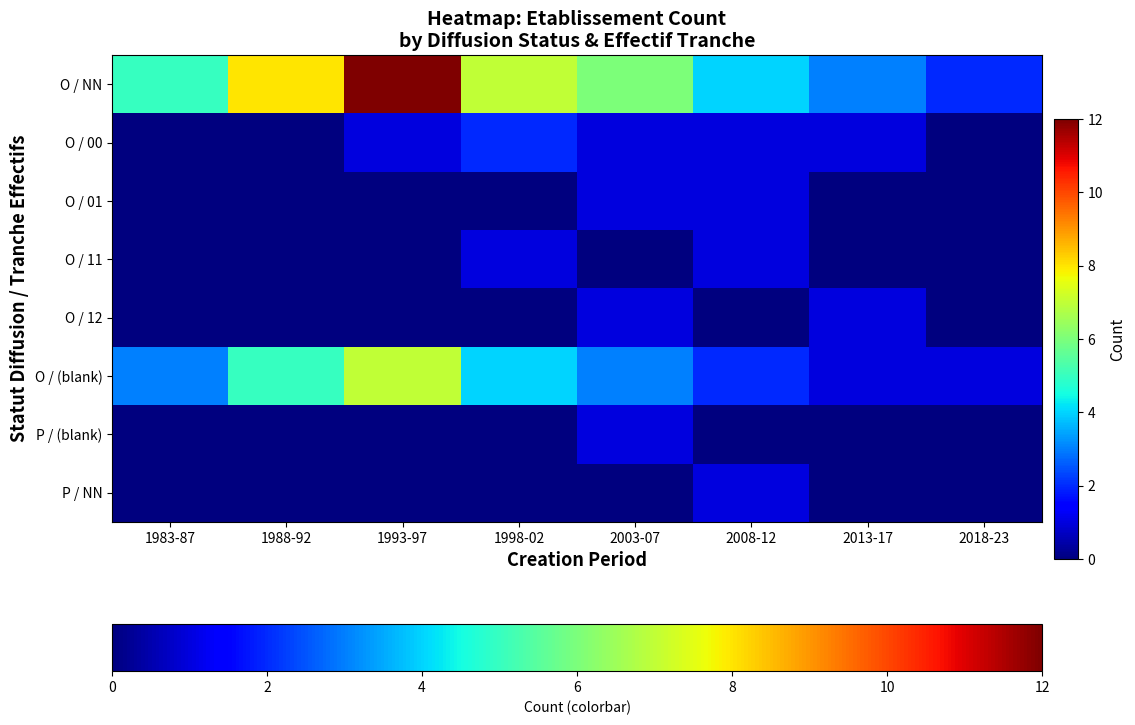

Which label corresponds to the smallest value in the chart?

1983-87